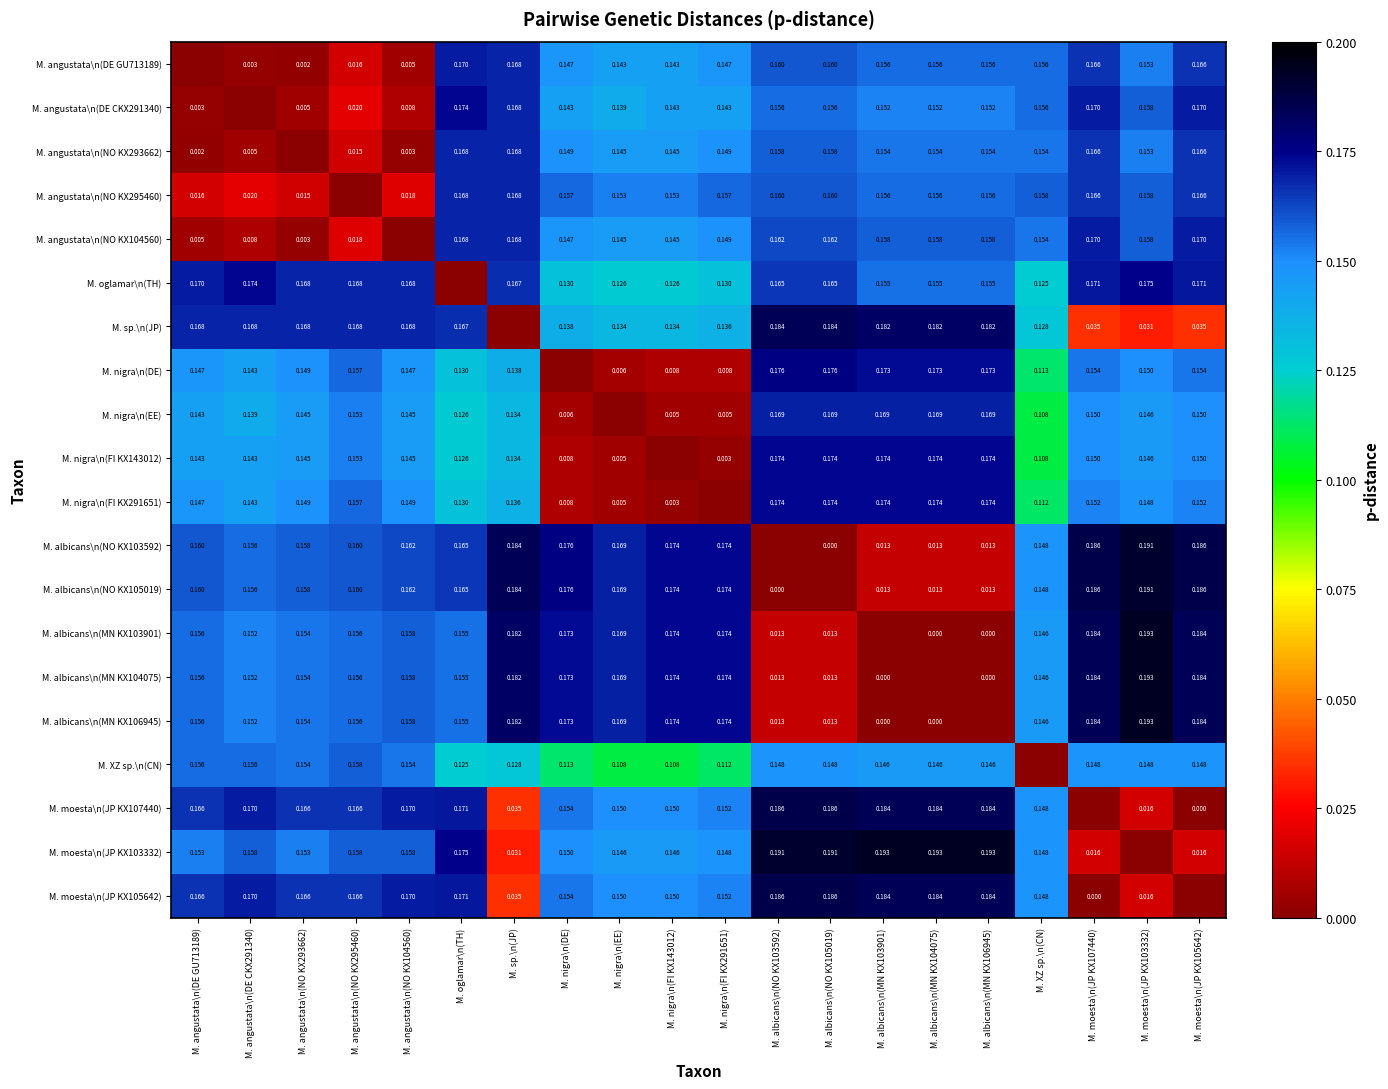

What is the total value across all series at M. albicans\n(NO KX103592)?

2.6